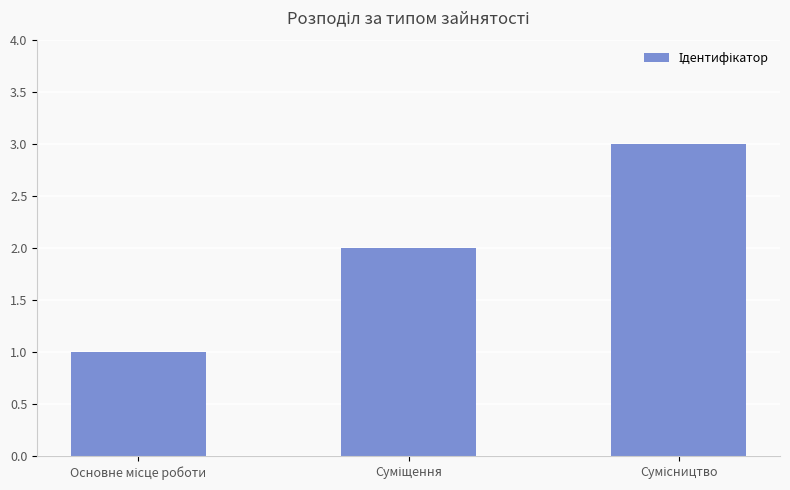

What is the greatest value displayed?

3